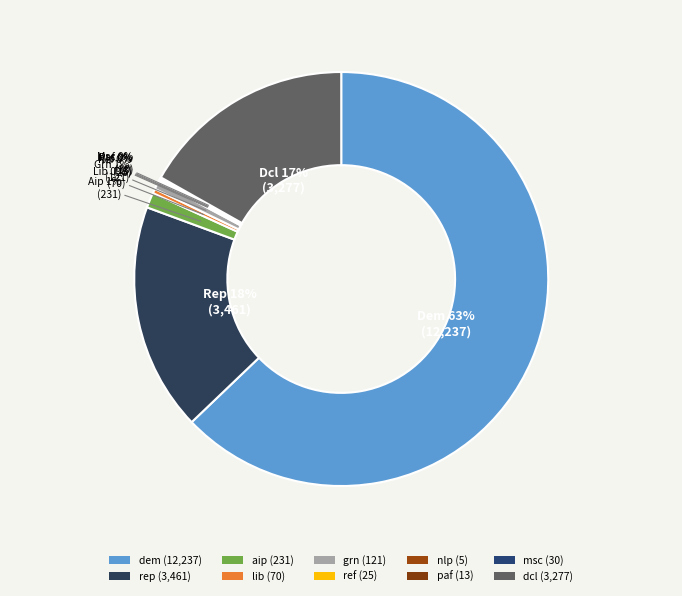

What is the largest slice in the pie chart?

dem